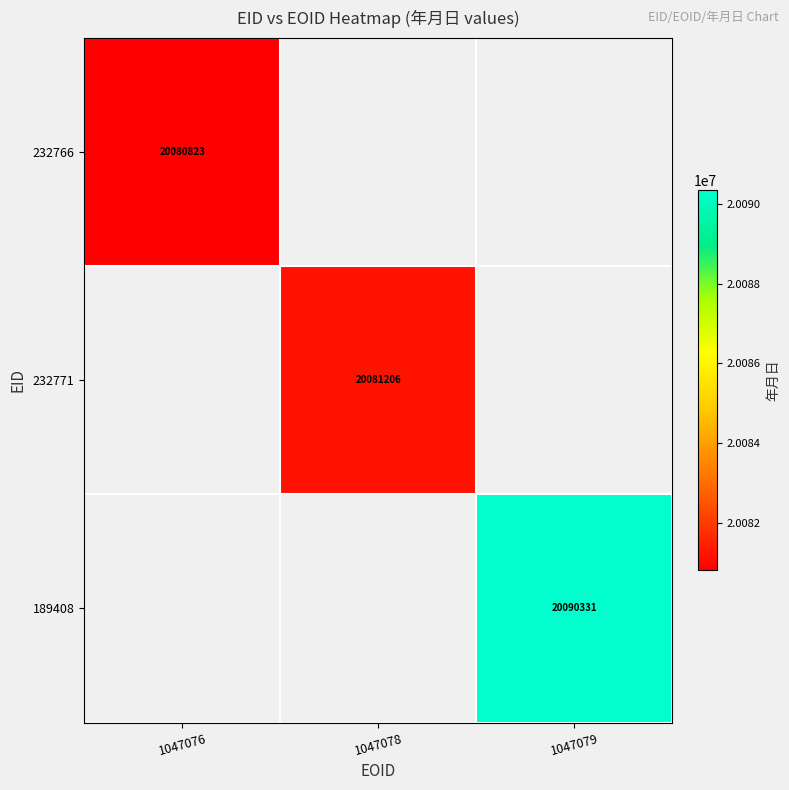

The value of 232766 at 1047076 is 20080823. True or false?

True